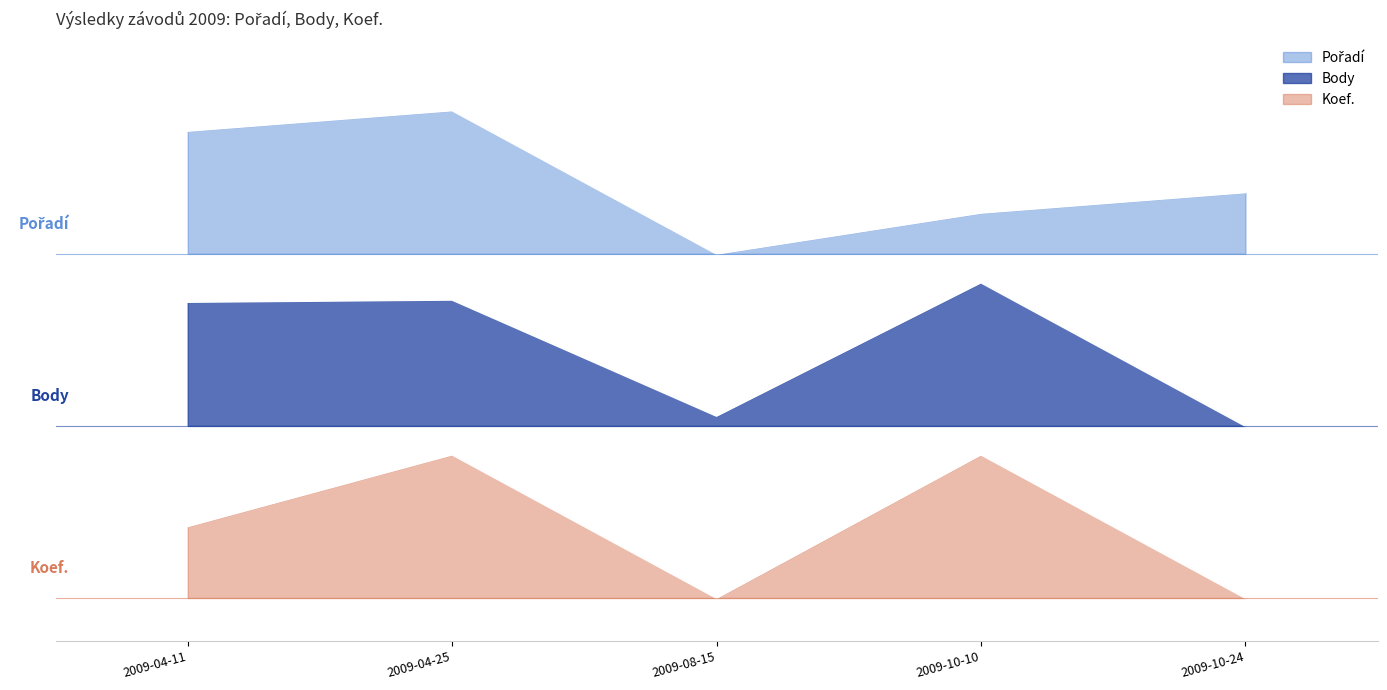

What are all the series names shown in the legend?

Pořadí, Body, Koef.